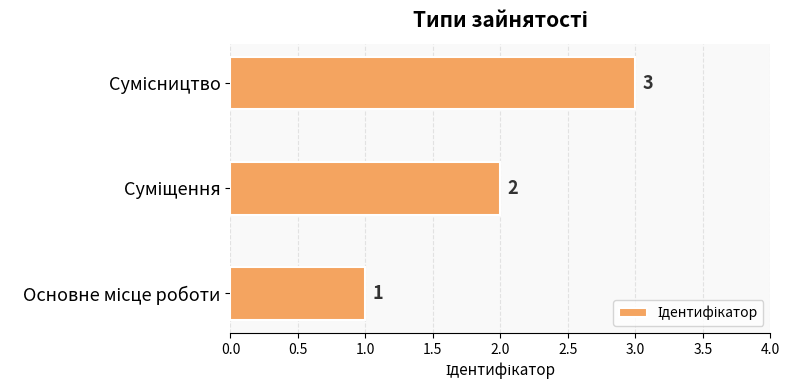

Are the bars grouped side by side (vs. stacked)?

No